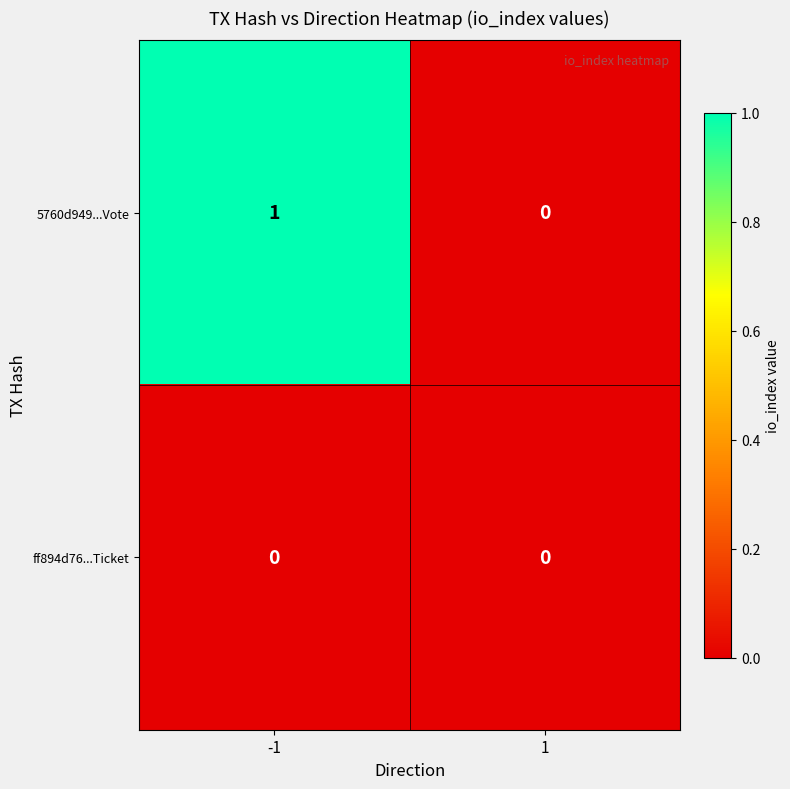

Reading right to left, transcribe all the data shown in this chart.

5760d949...Vote: 0	1
ff894d76...Ticket: 0	0